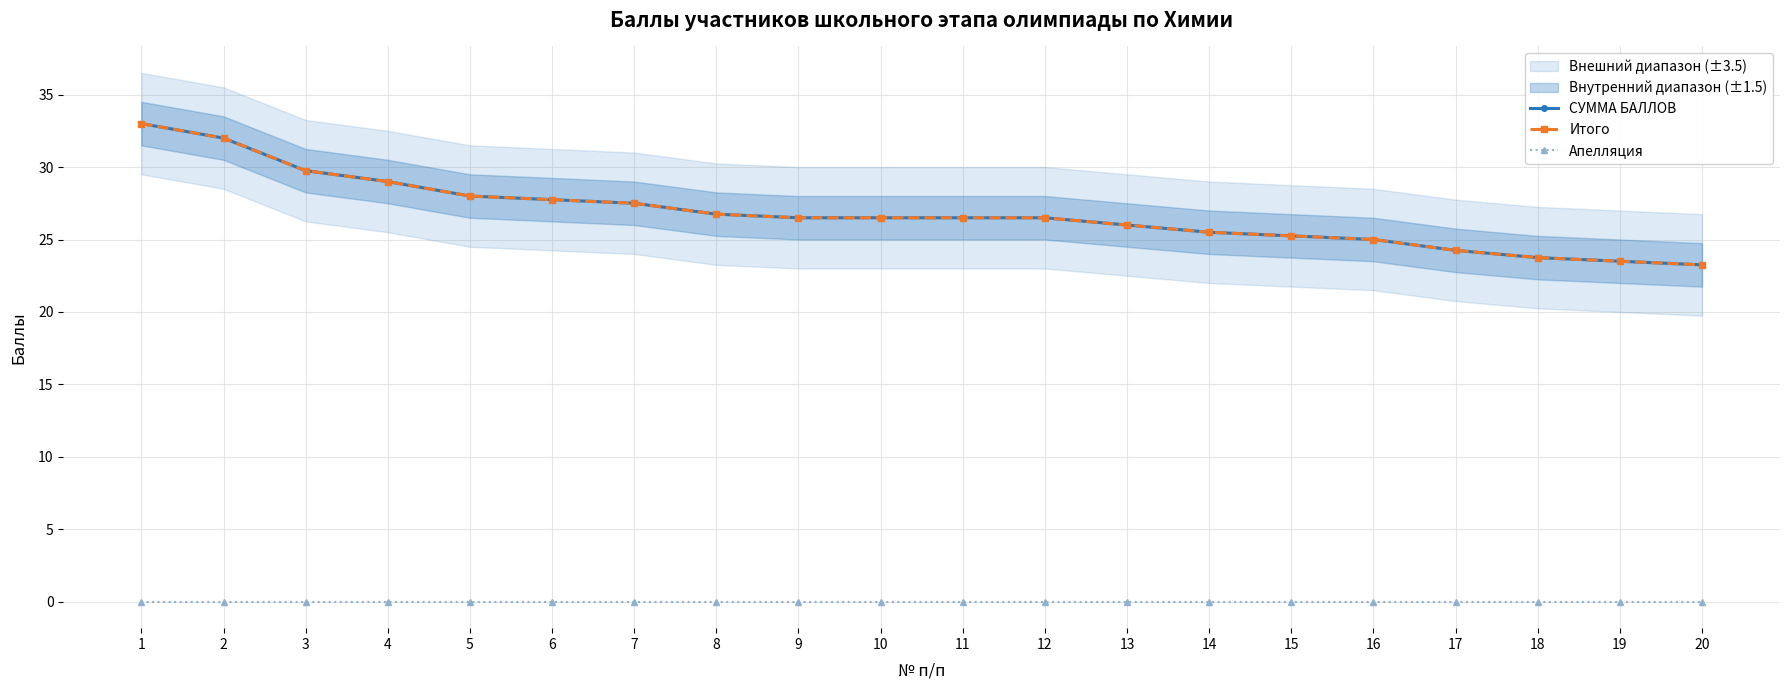

How many data points does each series have?

20